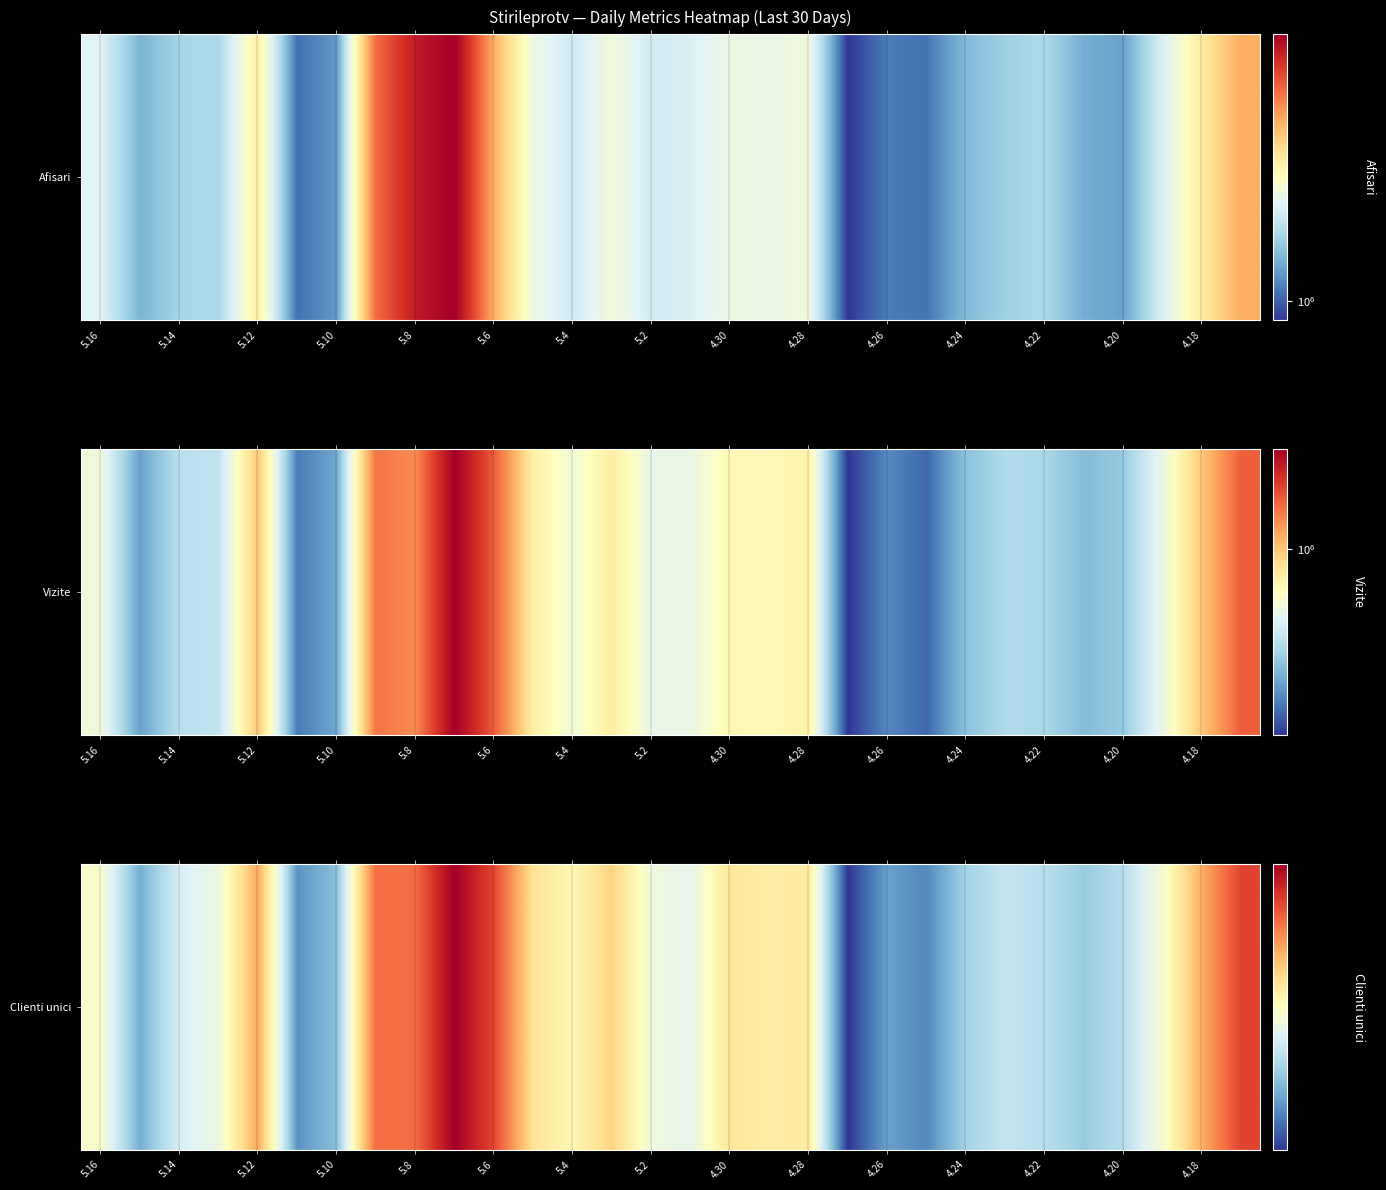

What is the sum of the values at 5.12 and 5.4?

1468039